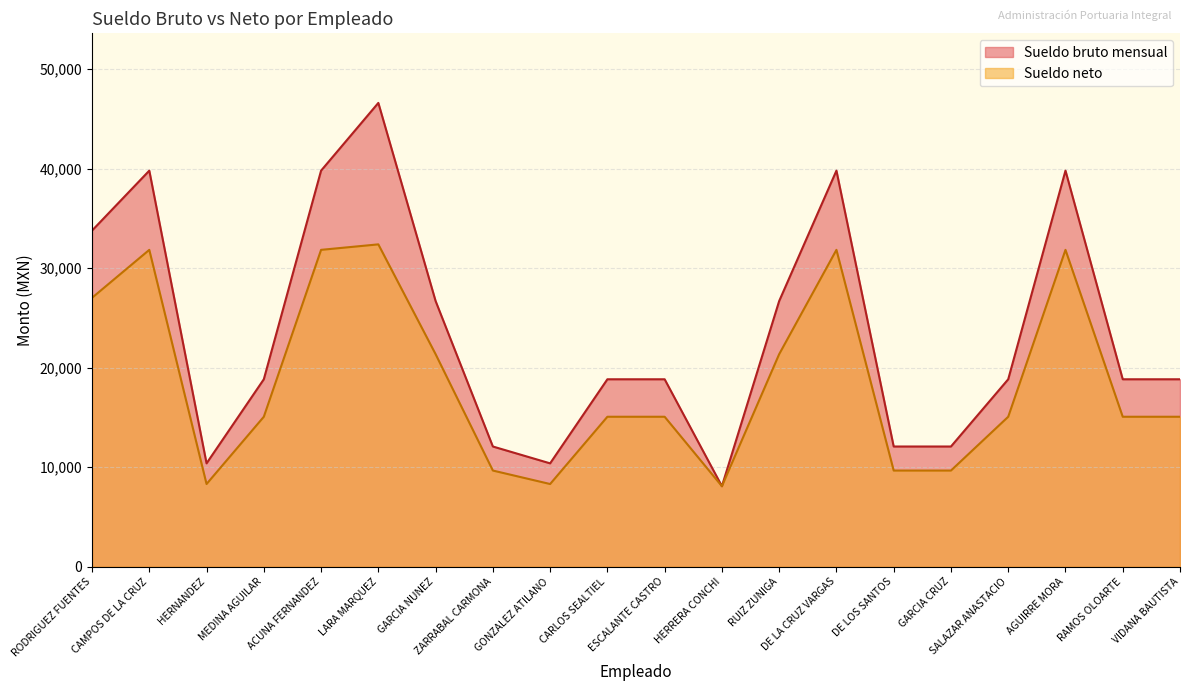

The Sueldo bruto mensual series shows 67377.4 at AGUIRRE MORA. True or false?

False